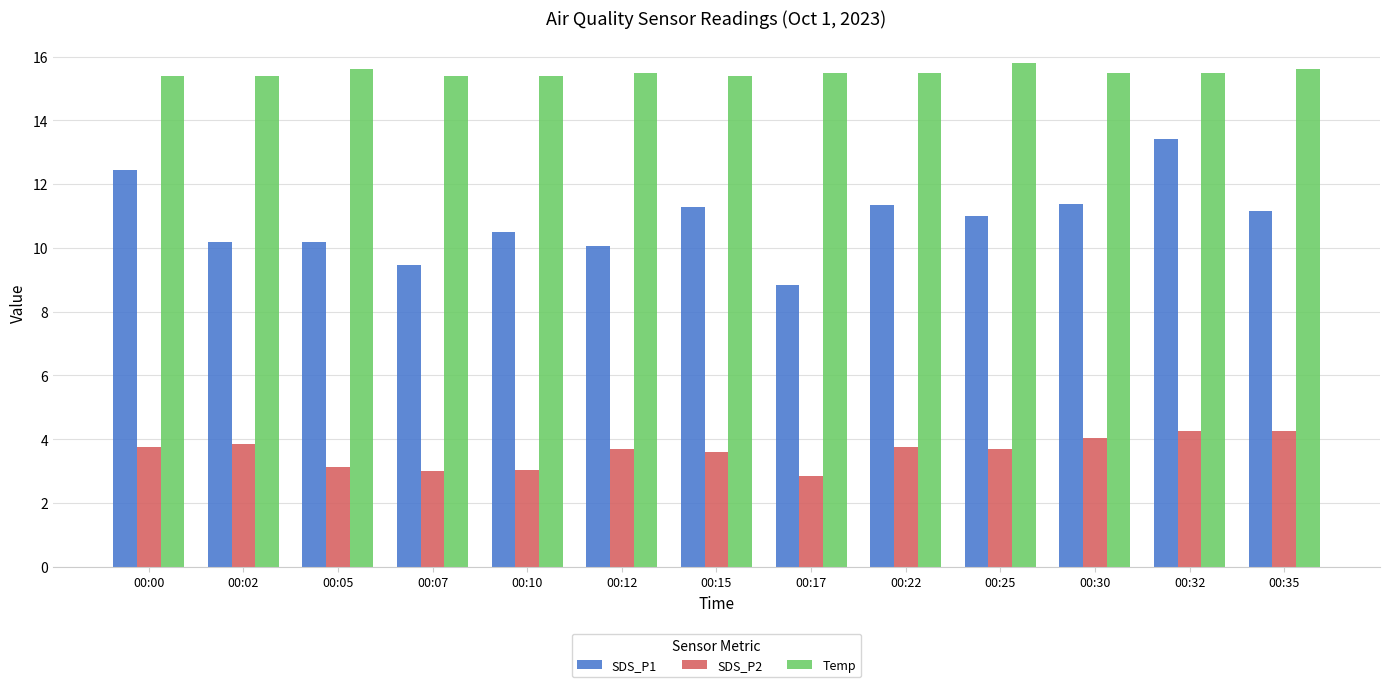

What is the greatest value displayed?

15.8